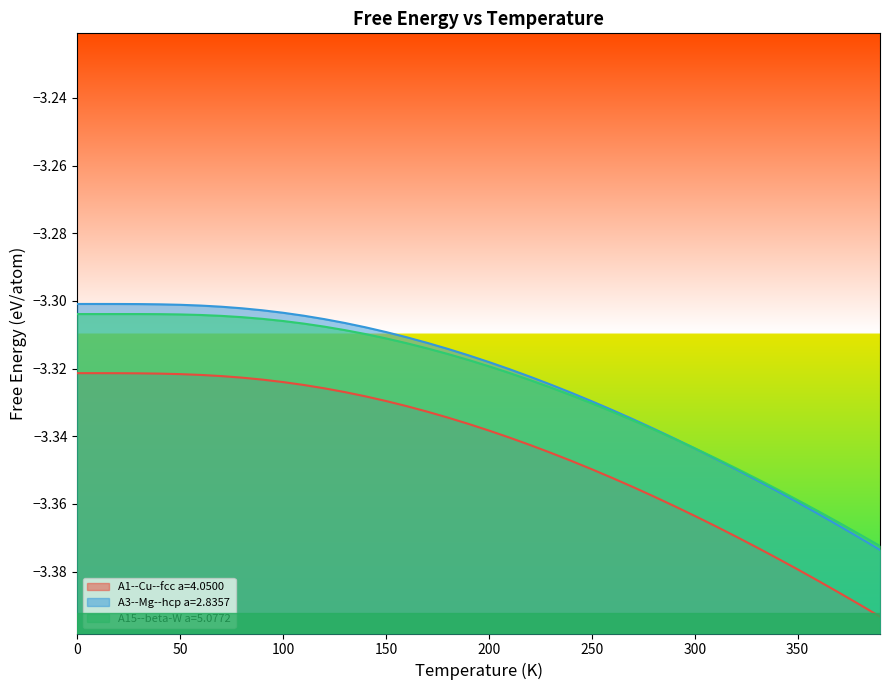

At which label is A15--beta-W a=5.0772 closest to -3?

20